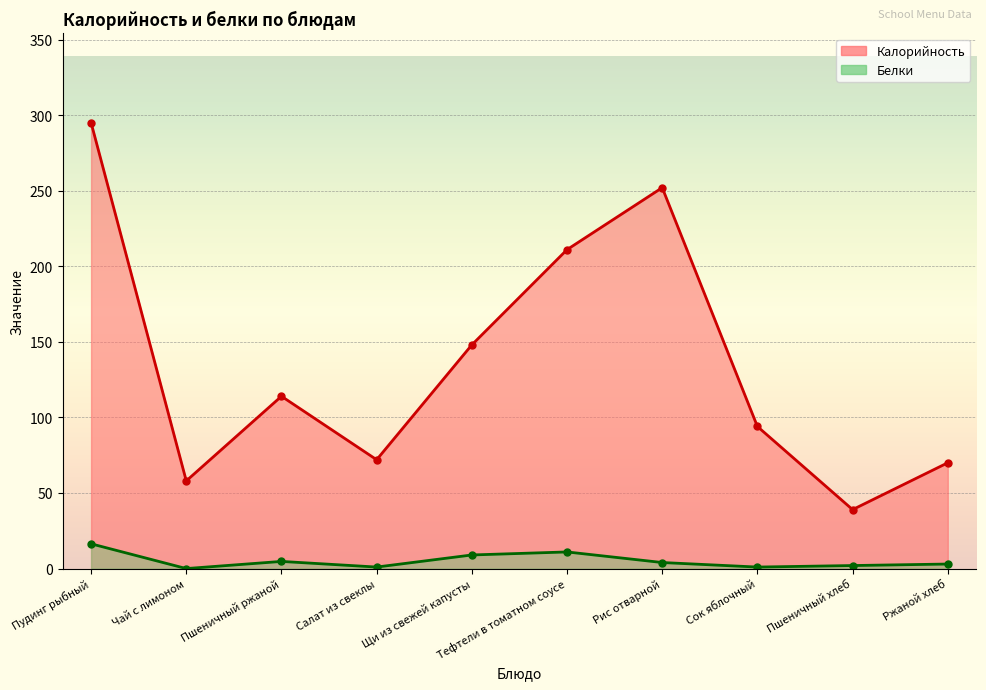

True or false: Белки and Калорийность cross at least once.

False